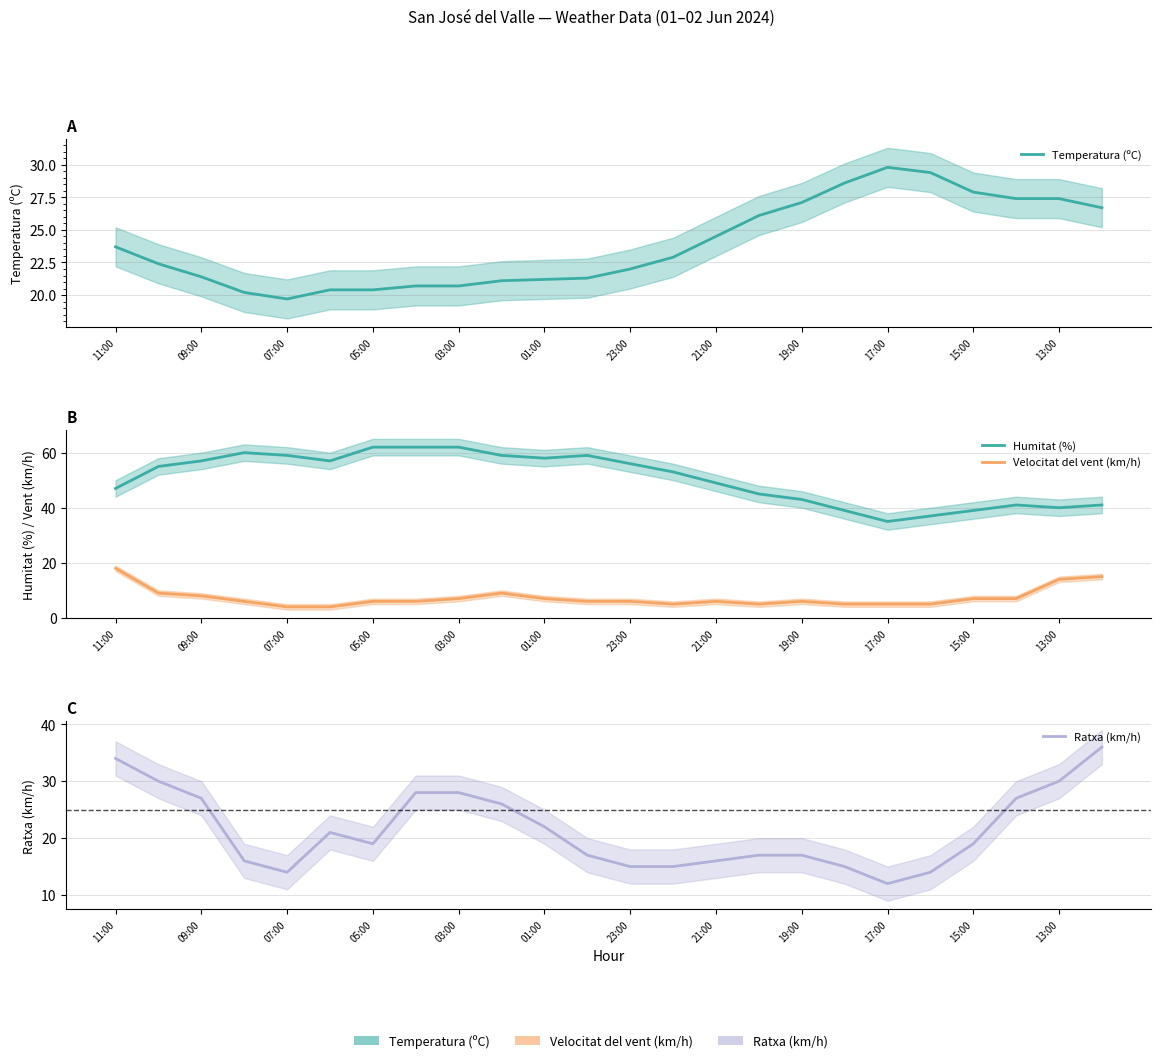

What is the difference between the maximum and second lowest values in the Humitat (%) series?

25.0